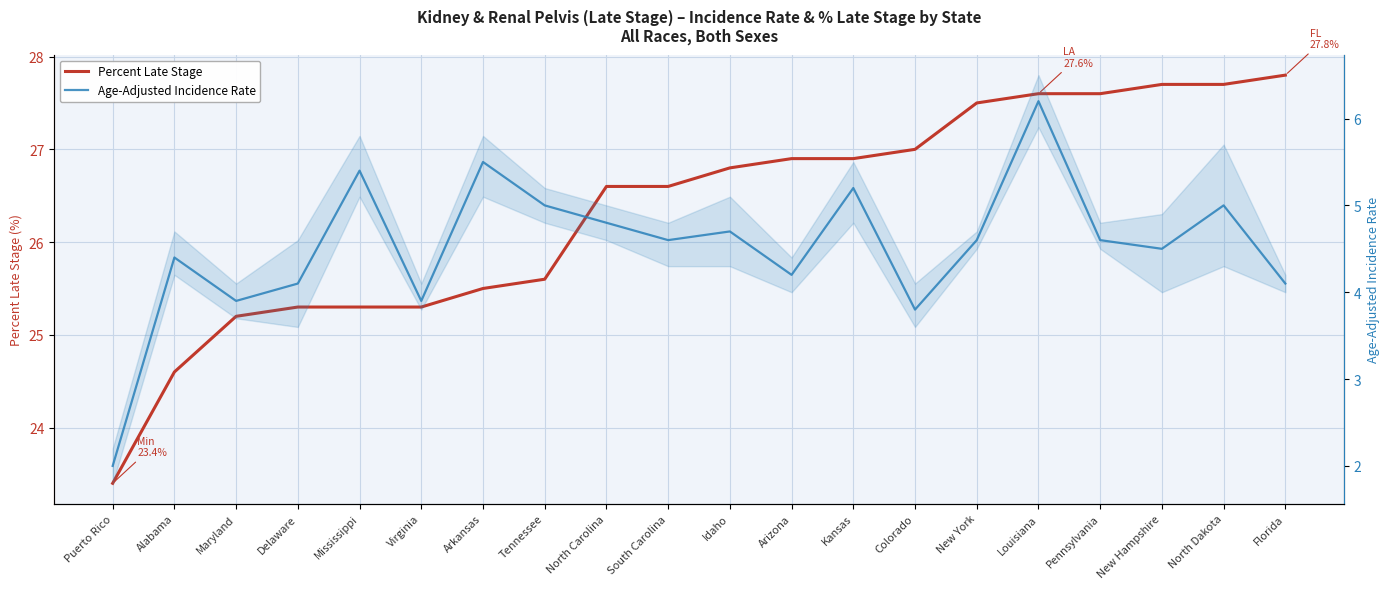

True or false: Percent Late Stage and Age-Adjusted Incidence Rate cross at least once.

False